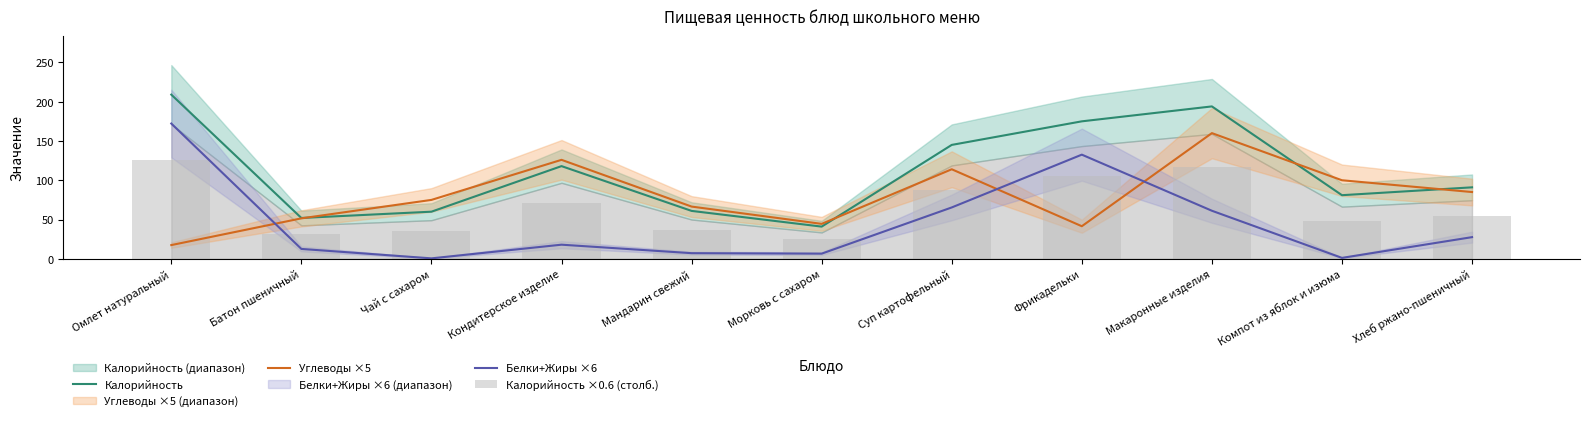

Rank the series by their average value, from highest to lowest.

Калорийность, Углеводы ×5, Калорийность ×0.6 (столб.), Белки+Жиры ×6